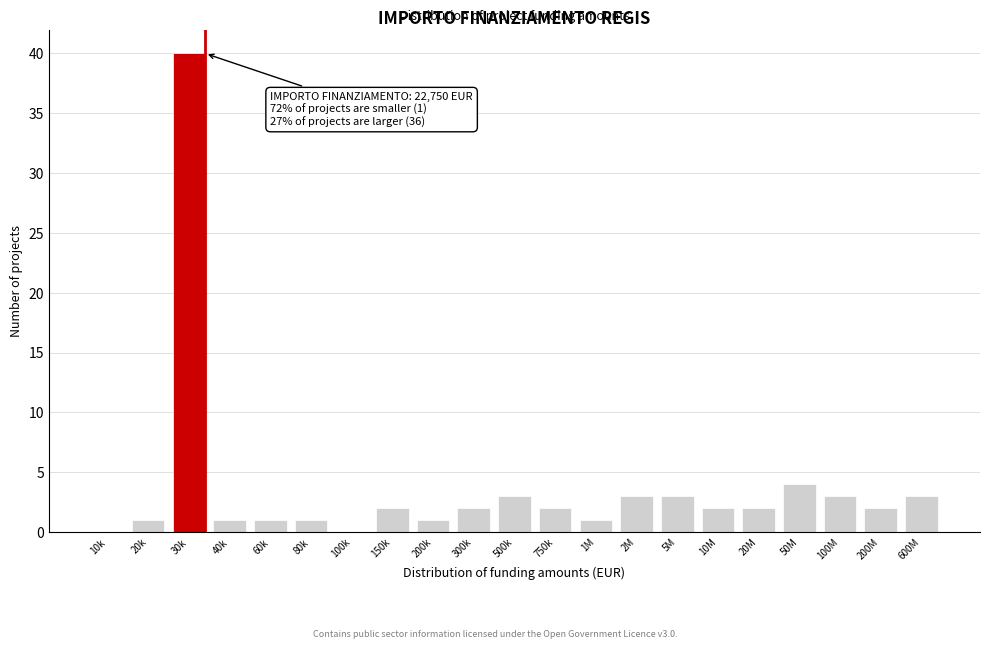

Reading left to right, transcribe all the data shown in this chart.

10k=0	20k=1	30k=40	40k=1	60k=1	80k=1	100k=0	150k=2	200k=1	300k=2	500k=3	750k=2	1M=1	2M=3	5M=3	10M=2	20M=2	50M=4	100M=3	200M=2	600M=3